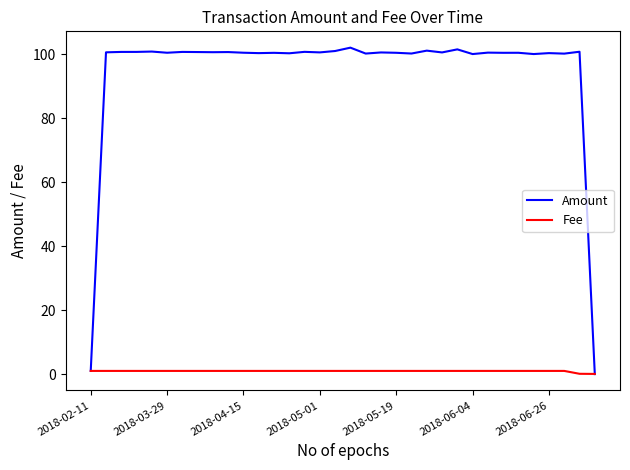

Which series has the largest total across all categories?

Amount